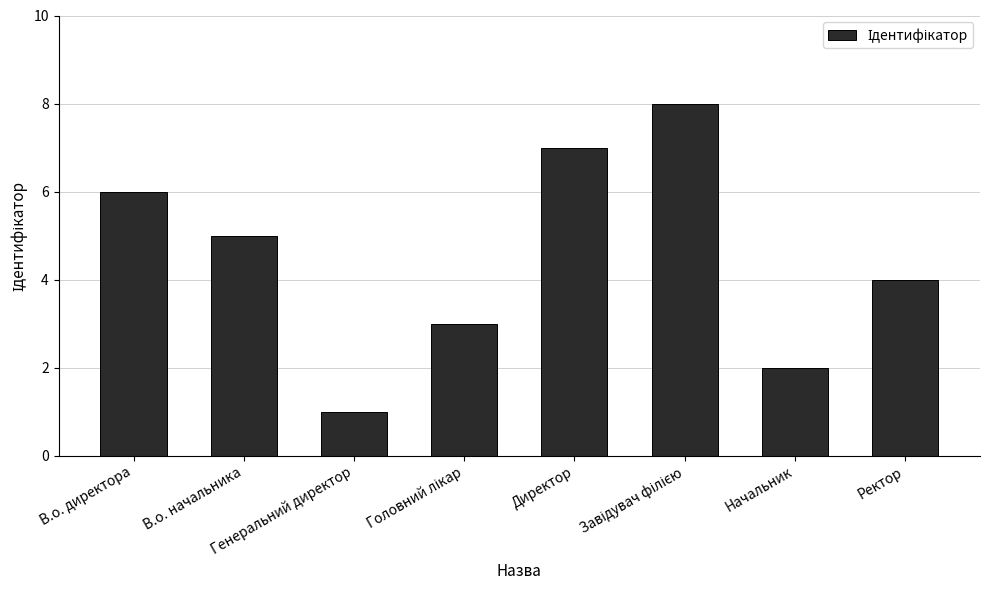

What is the sum of all values?

36